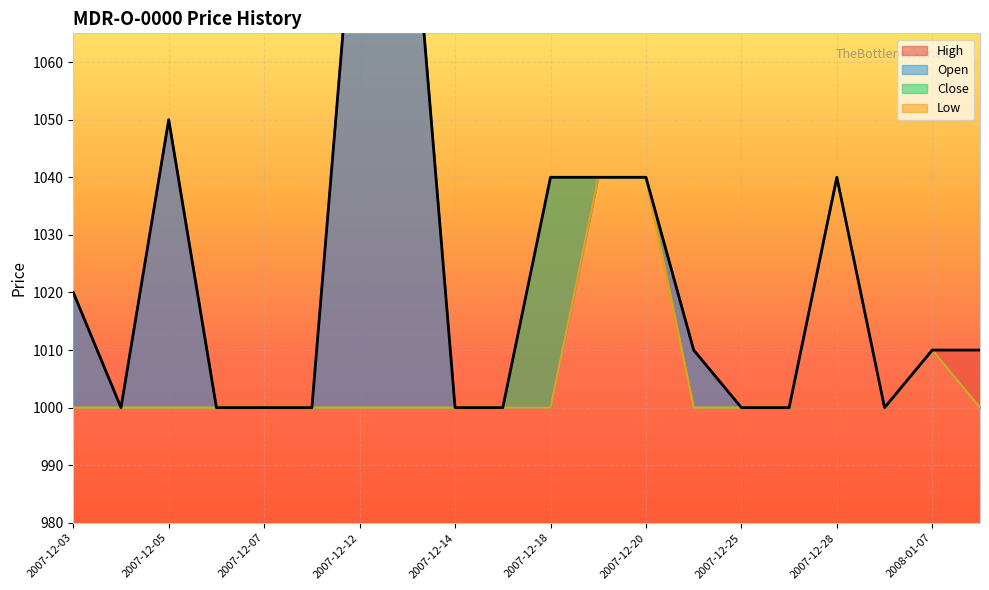

At which category does Open reach its first local valley?

2007-12-04